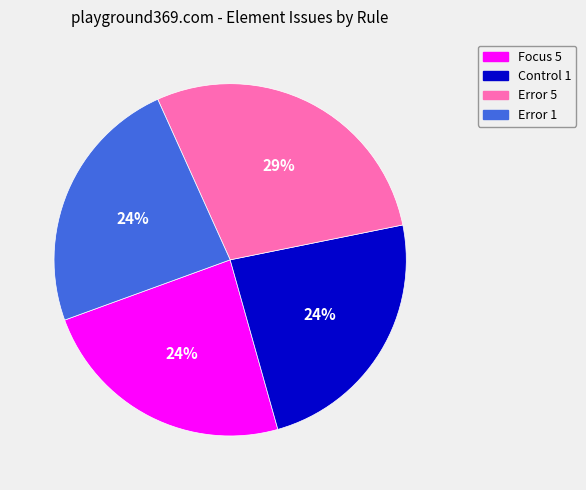

To the nearest percent, what is the difference between the largest and smallest slice percentages?

5%